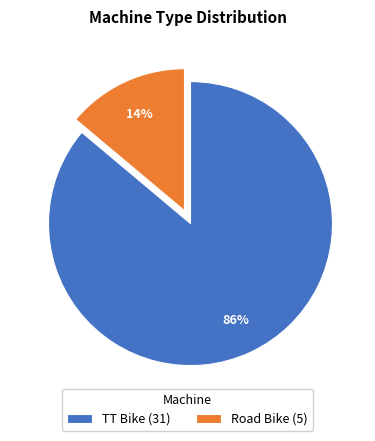

To the nearest percent, what percentage of the pie is TT Bike?

86%